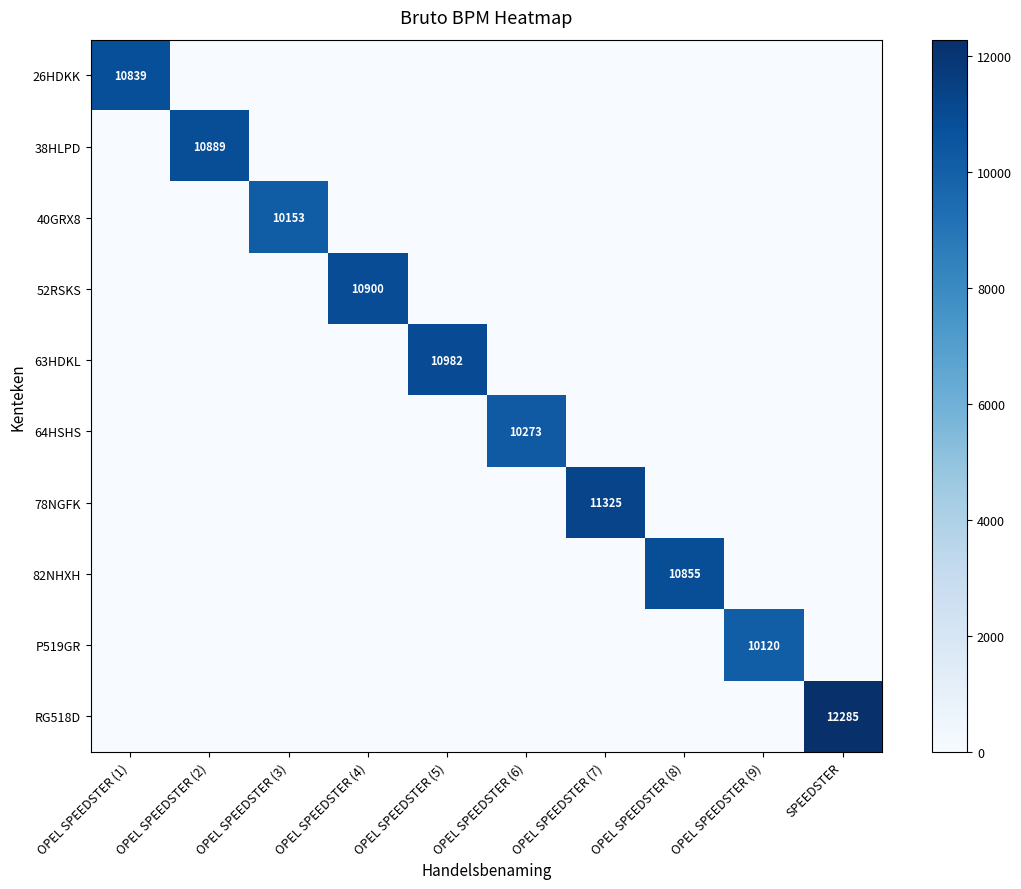

What is the total value across all series at OPEL SPEEDSTER (6)?

10273